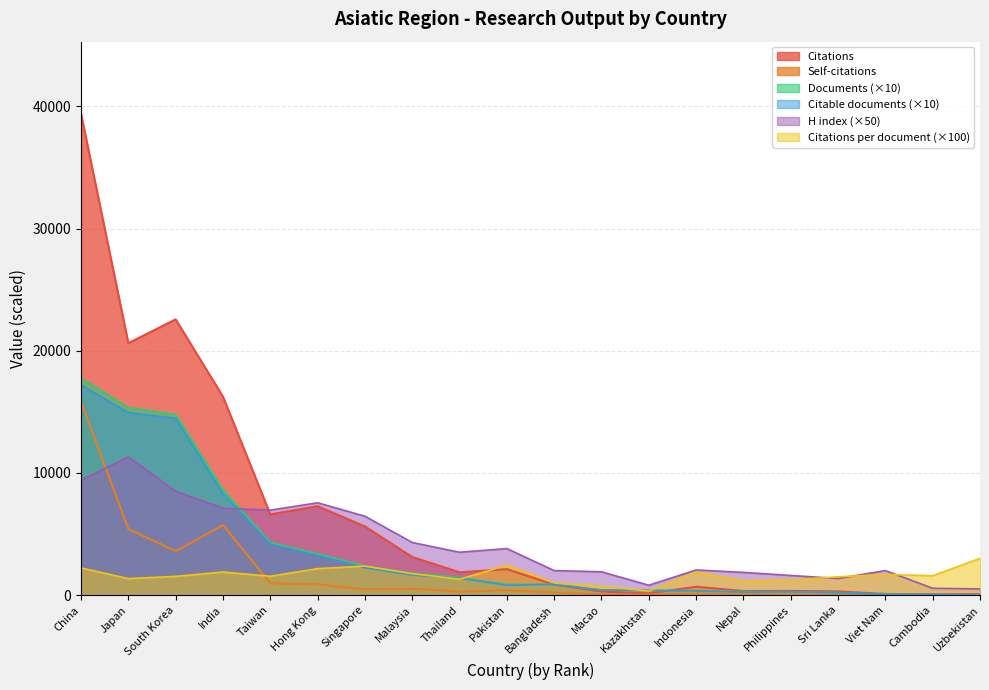

What is the difference between the H index values at Hong Kong and Macao?

5650.0